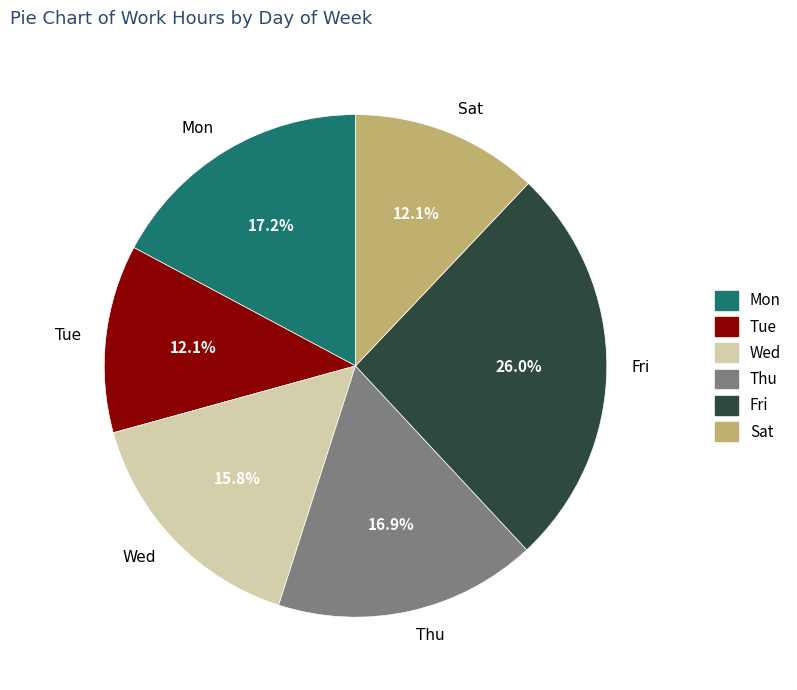

Which has a higher value, Fri or Tue?

Fri